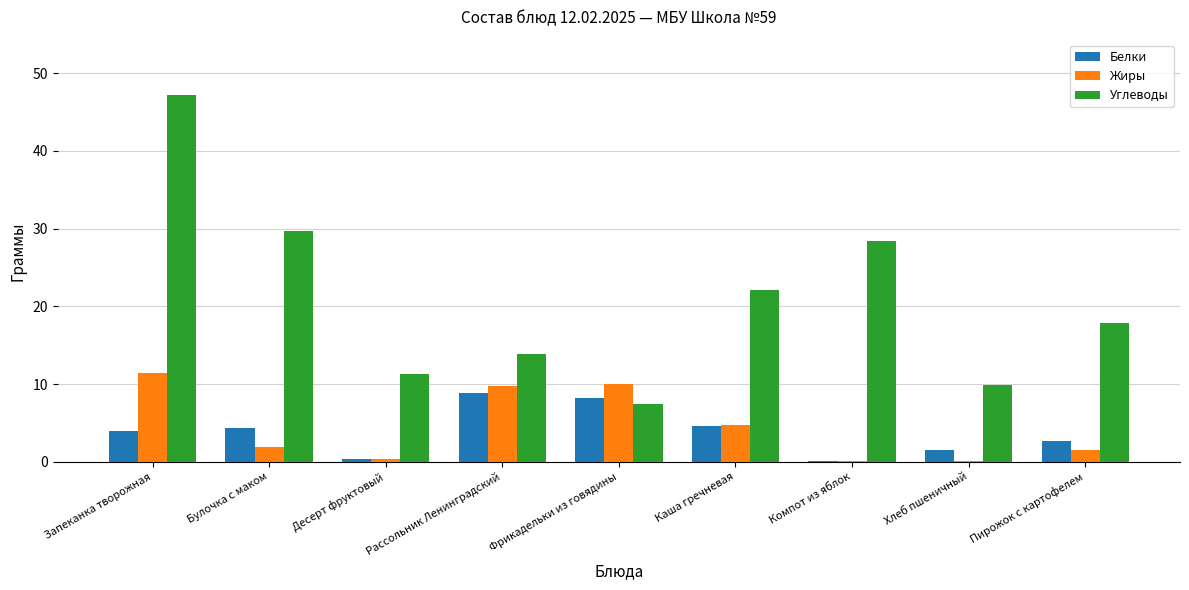

At which label does Углеводы reach its peak?

Запеканка творожная